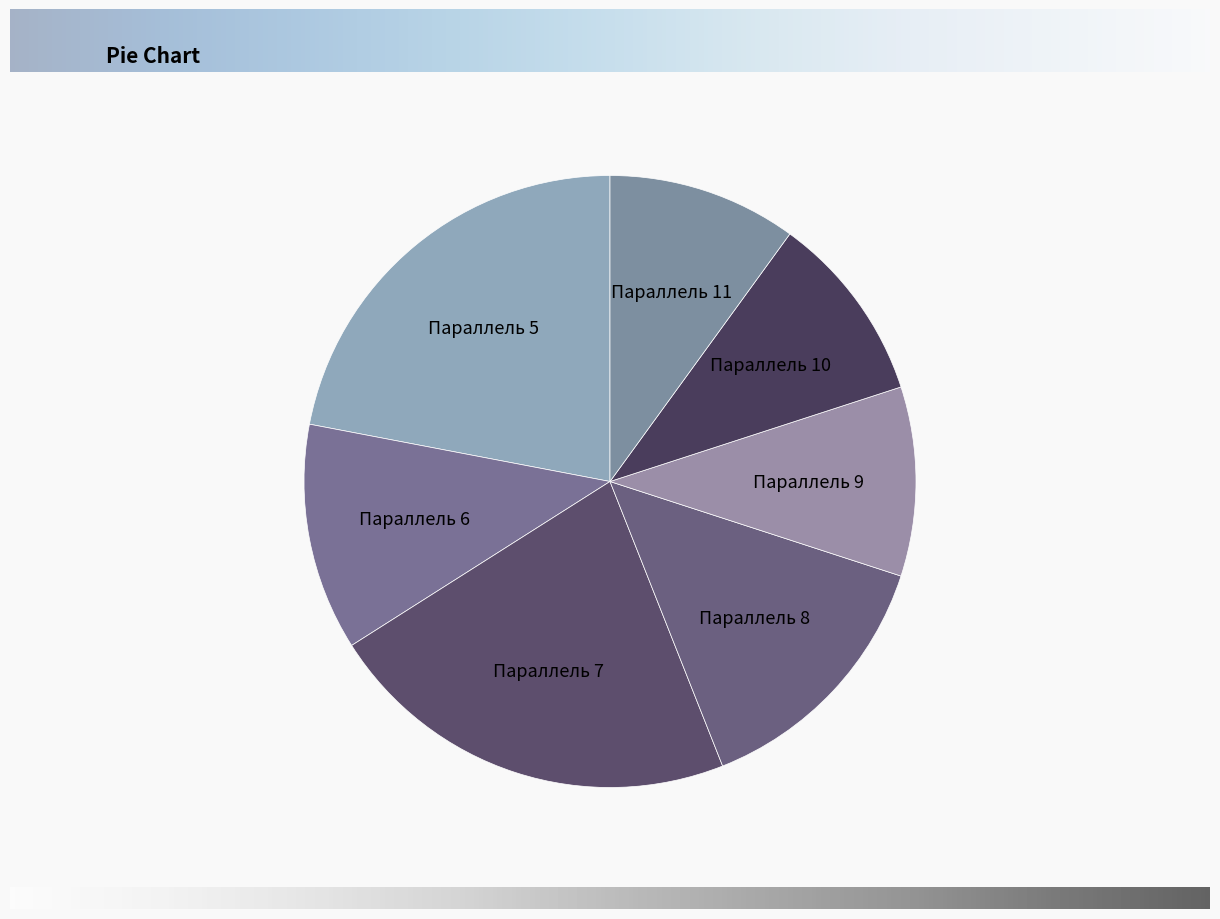

To the nearest percent, what is the difference between the largest and smallest slice percentages?

12%